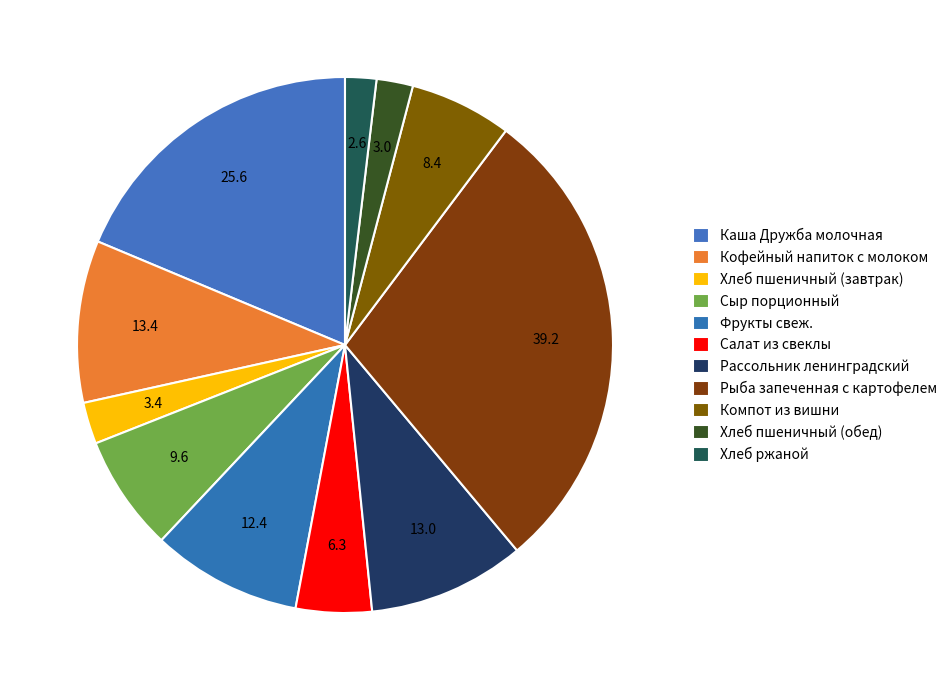

Does Хлеб пшеничный (обед) represent more than half of the total?

No